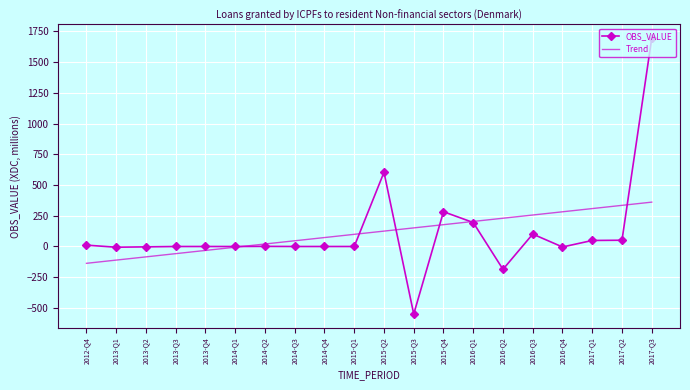

Which category has the highest value in the OBS_VALUE series?

2017-Q3